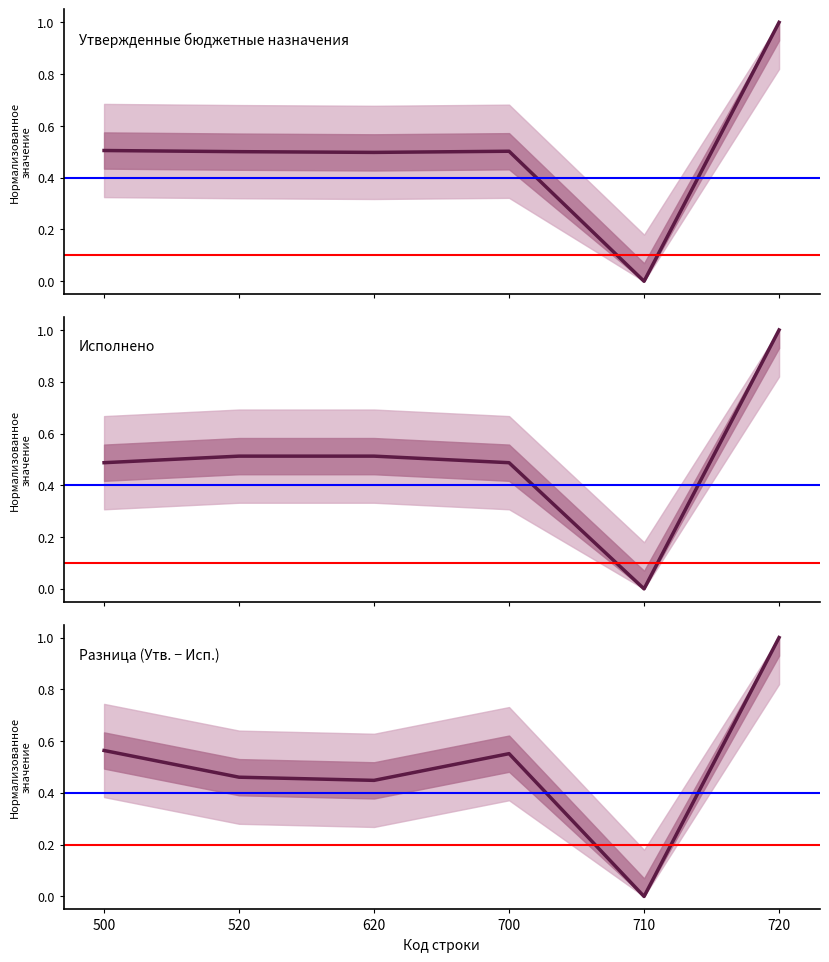

How many times do Исполнено and Утвержденные бюджетные назначения cross each other?

2